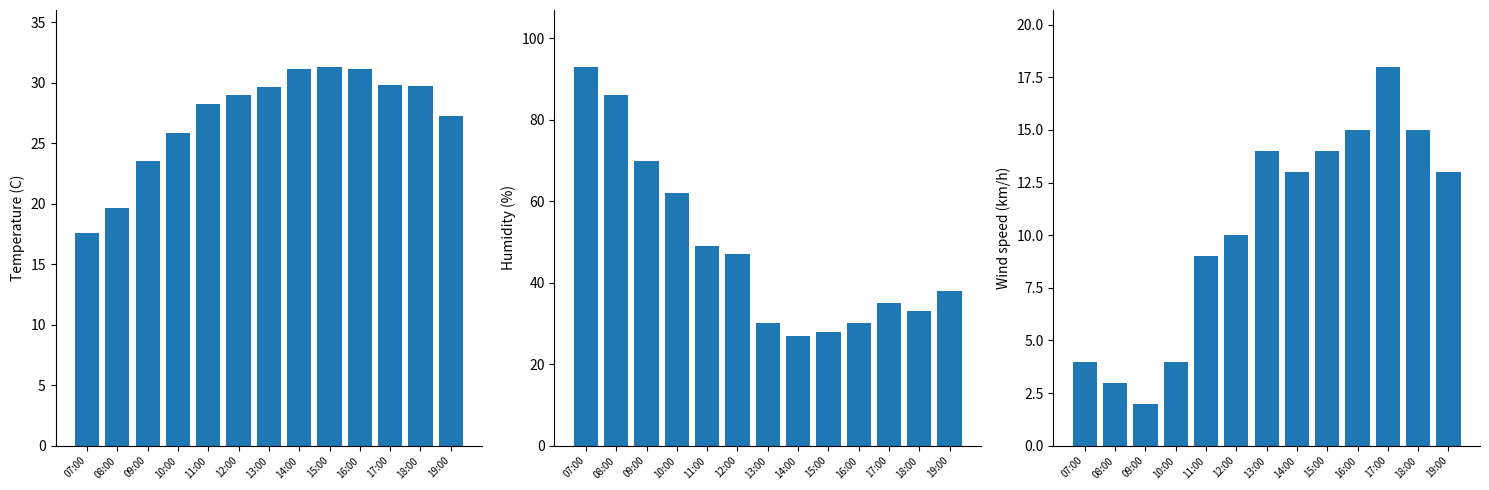

The value of Wind speed (km/h) at 07:00 is 4.0. True or false?

True